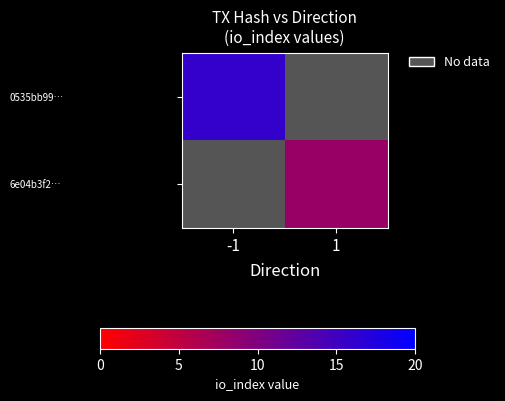

The value of 6e04b3f2… at 1 is 10.5. True or false?

False